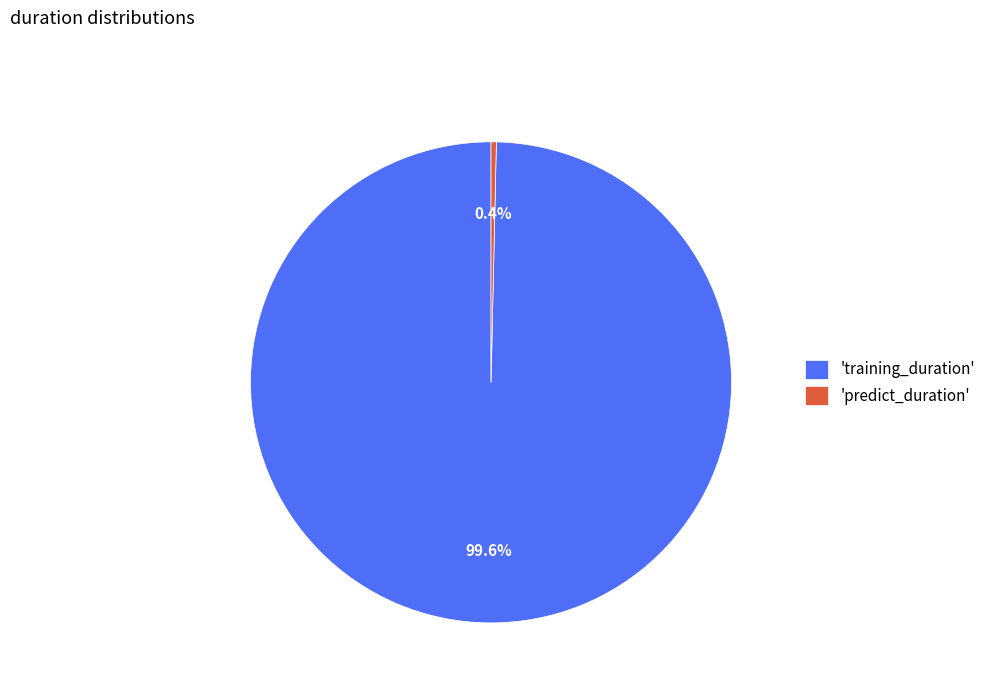

Which has a higher value, 'predict_duration' or 'training_duration'?

'training_duration'